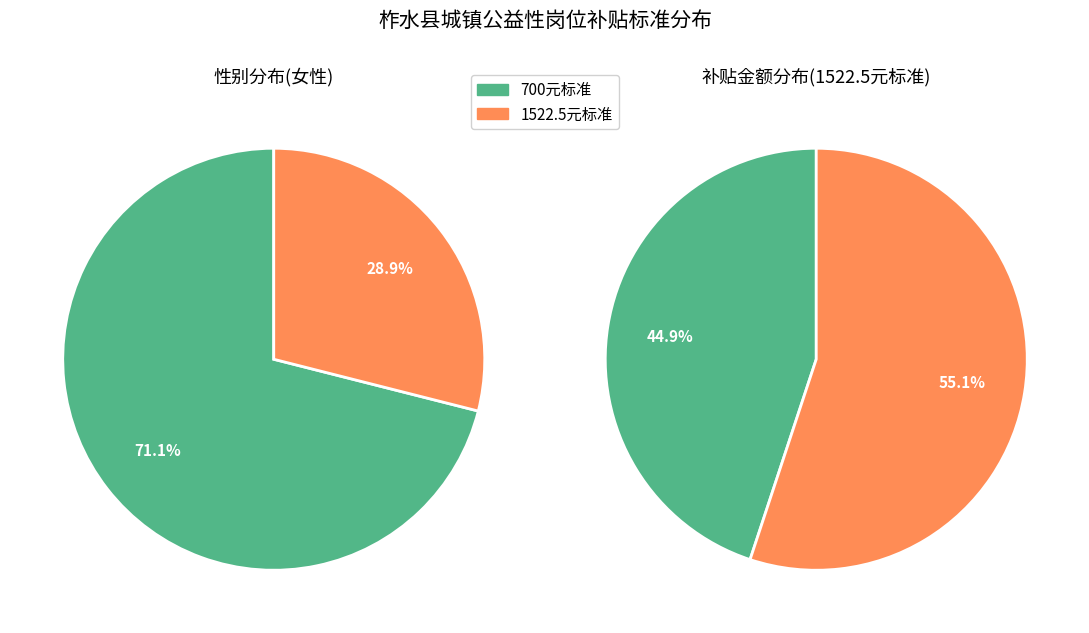

Is 8 the majority of the pie?

No